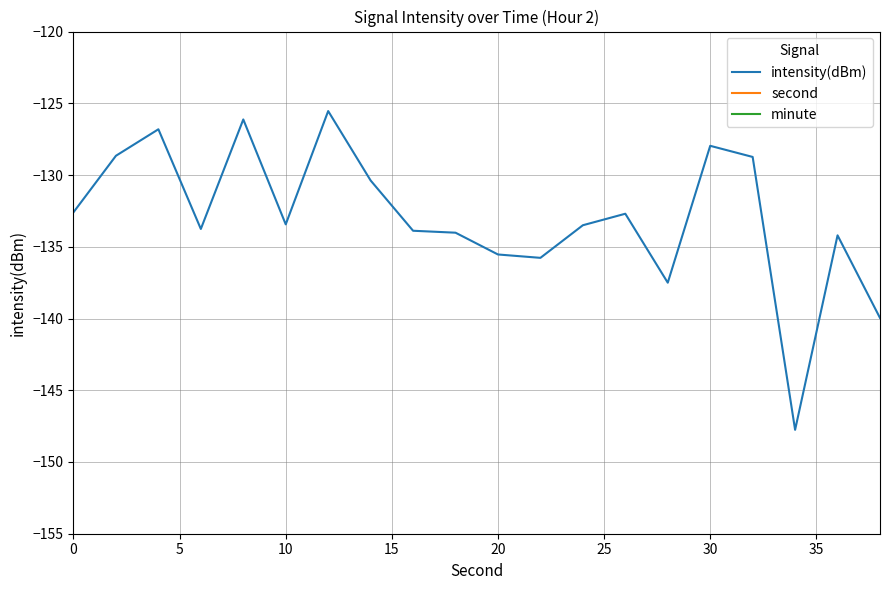

How many distinct data groups are displayed?

3